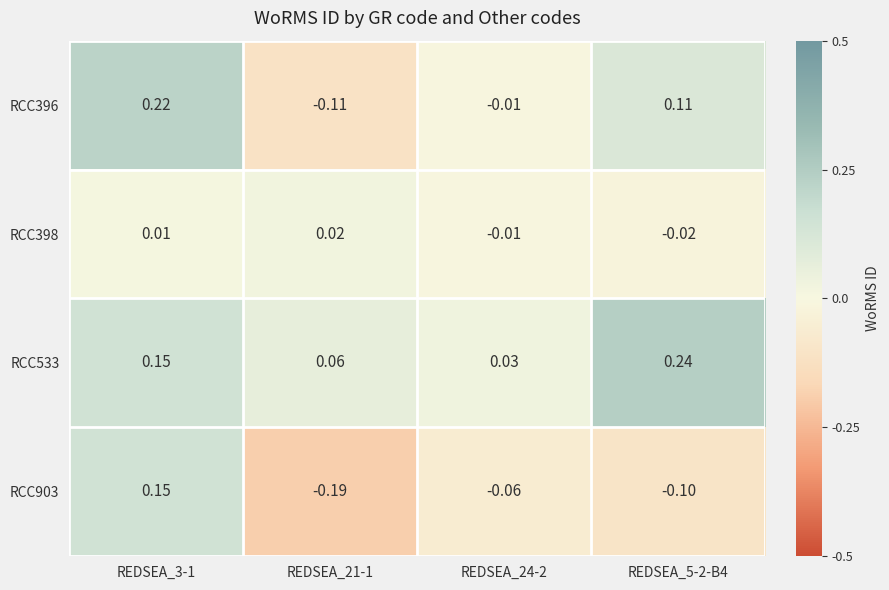

Which series has the widest spread of values?

RCC903